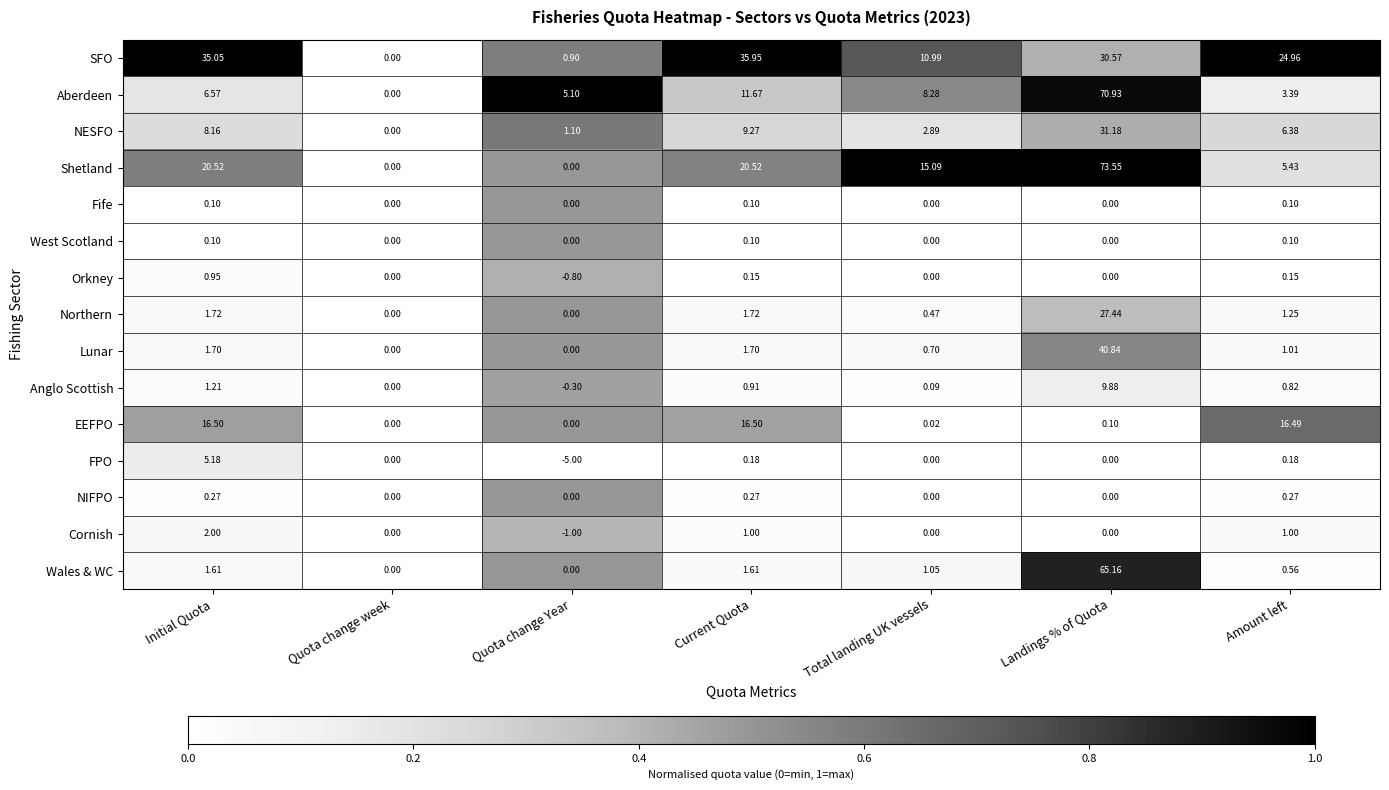

At which category is the sum across all series the highest?

Landings % of Quota